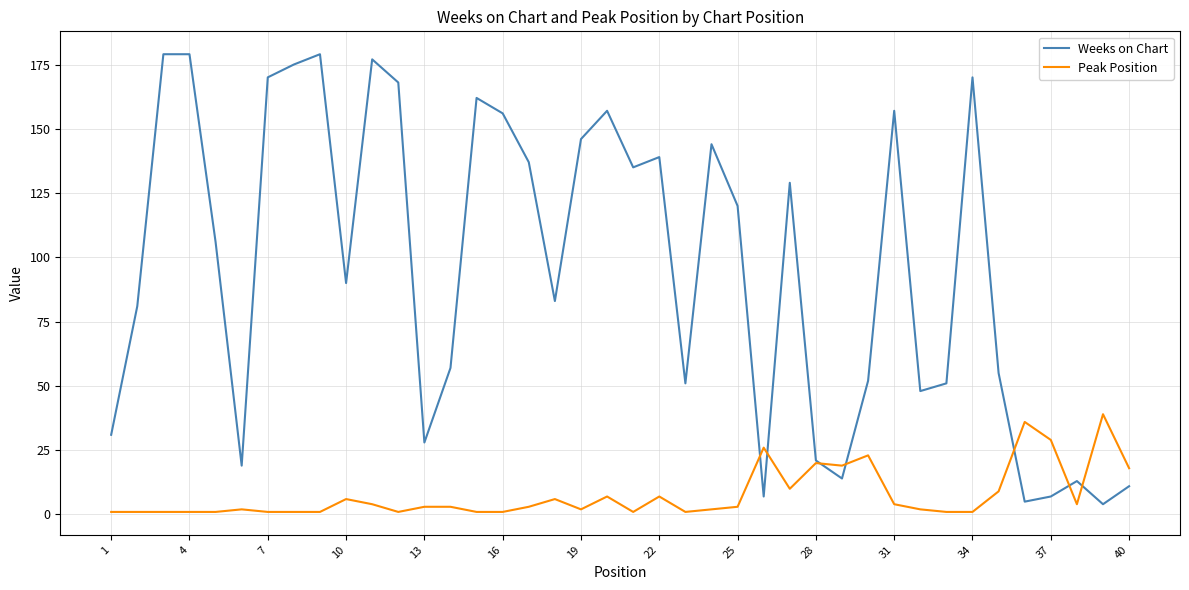

Reading left to right, what are all the values shown in this chart?

Weeks on Chart: 31	81	179	179	106	19	170	175	179	90	177	168	28	57	162	156	137	83	146	157	135	139	51	144	120	7	129	21	14	52	157	48	51	170	55	5	7	13	4	11
Peak Position: 1	1	1	1	1	2	1	1	1	6	4	1	3	3	1	1	3	6	2	7	1	7	1	2	3	26	10	20	19	23	4	2	1	1	9	36	29	4	39	18